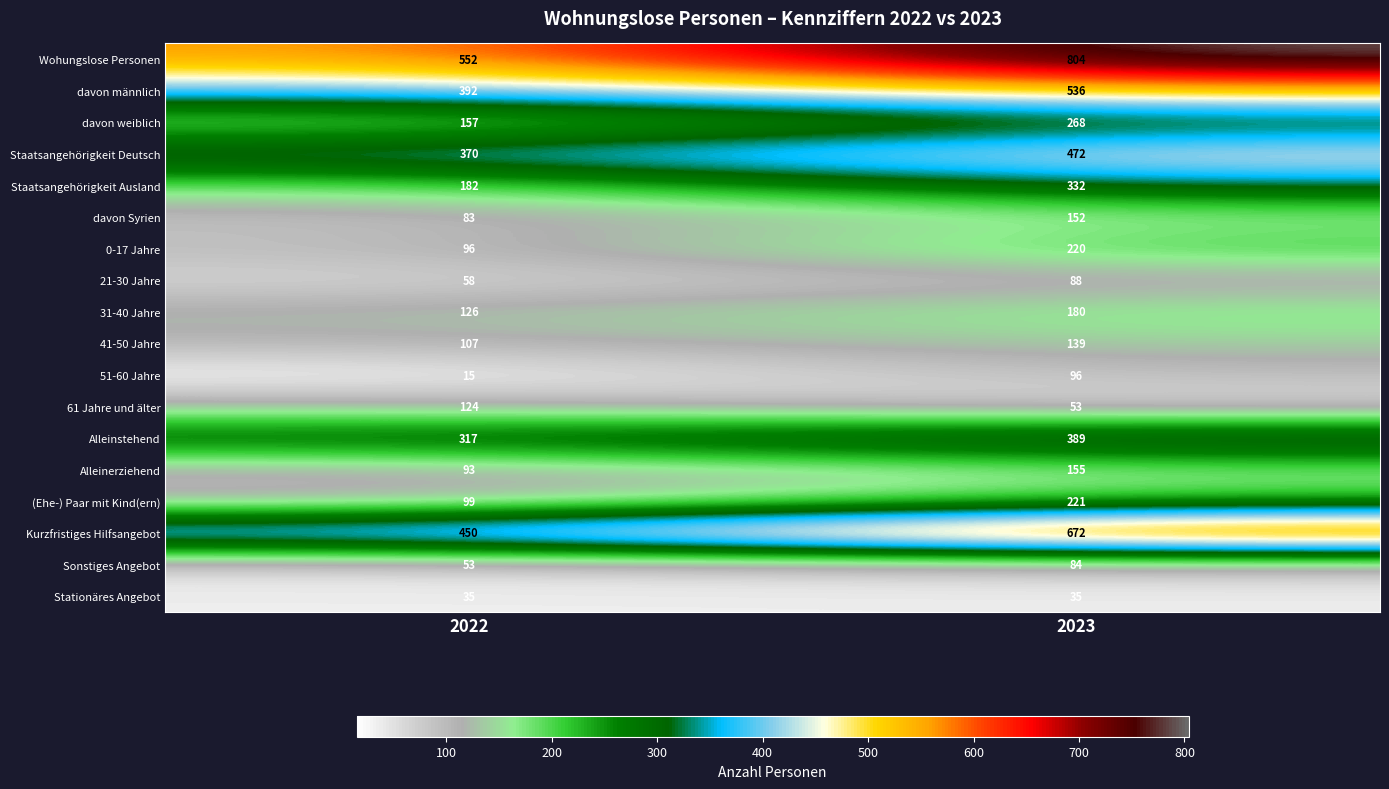

List the series in order of their peak value, lowest first.

Stationäres Angebot, Sonstiges Angebot, 21-30 Jahre, 51-60 Jahre, 61 Jahre und älter, 41-50 Jahre, davon Syrien, Alleinerziehend, 31-40 Jahre, 0-17 Jahre, (Ehe-) Paar mit Kind(ern), davon weiblich, Staatsangehörigkeit Ausland, Alleinstehend, Staatsangehörigkeit Deutsch, davon männlich, Kurzfristiges Hilfsangebot, Wohungslose Personen